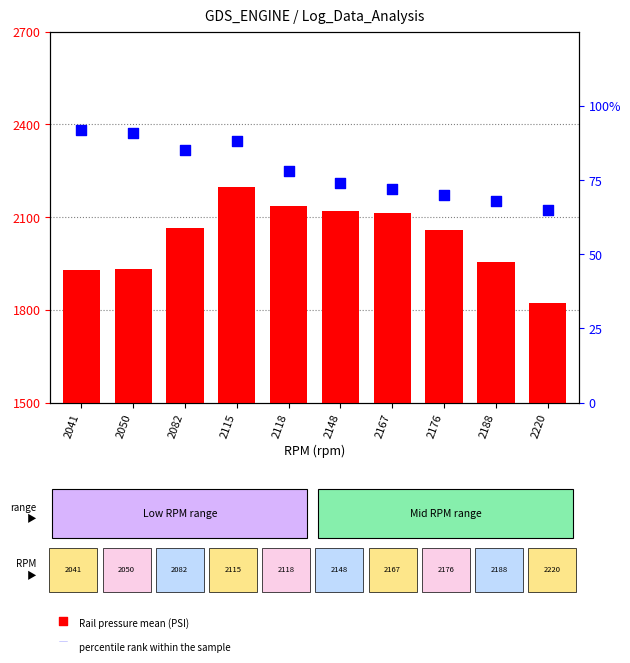

At how many categories does at least one series exceed 259?

10